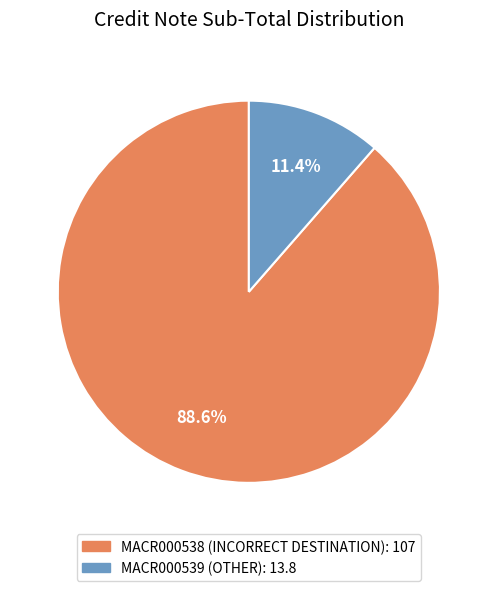

Which category has the smallest portion of the pie?

MACR000539